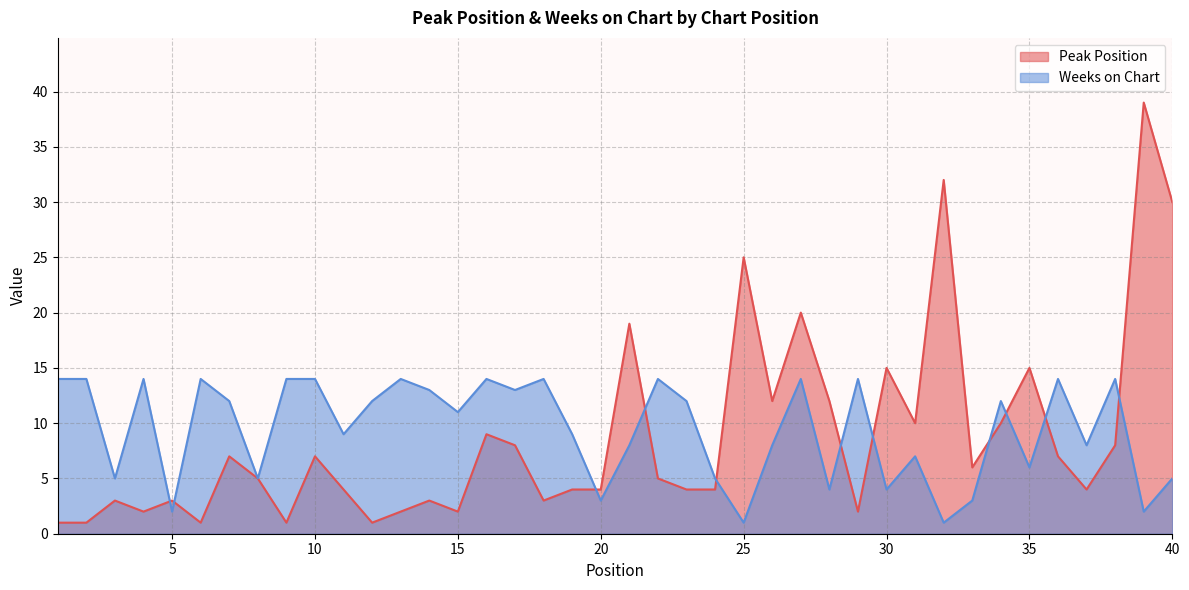

Is it true that Weeks on Chart equals 6 at 7?

False